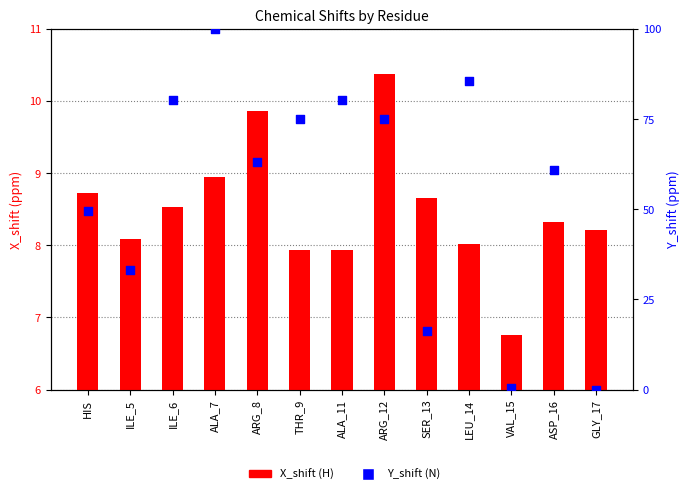

At which category is the sum across all series the highest?

ALA_7